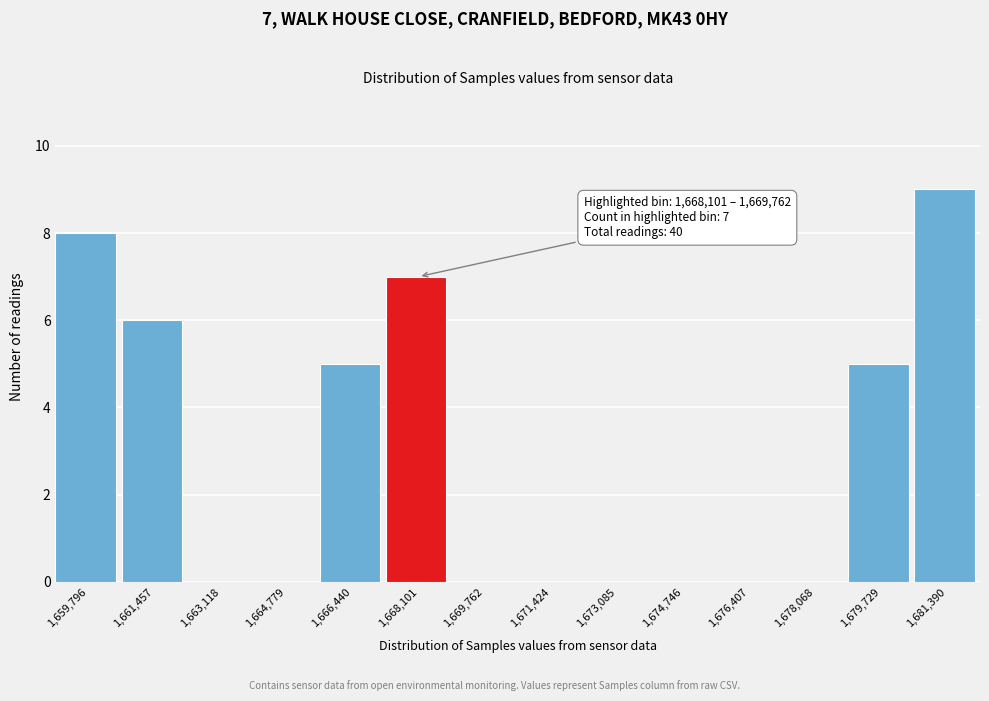

Reading left to right, transcribe all the data shown in this chart.

1,659,796=8	1,661,457=6	1,663,118=0	1,664,779=0	1,666,440=5	1,668,101=7	1,669,762=0	1,671,424=0	1,673,085=0	1,674,746=0	1,676,407=0	1,678,068=0	1,679,729=5	1,681,390=9